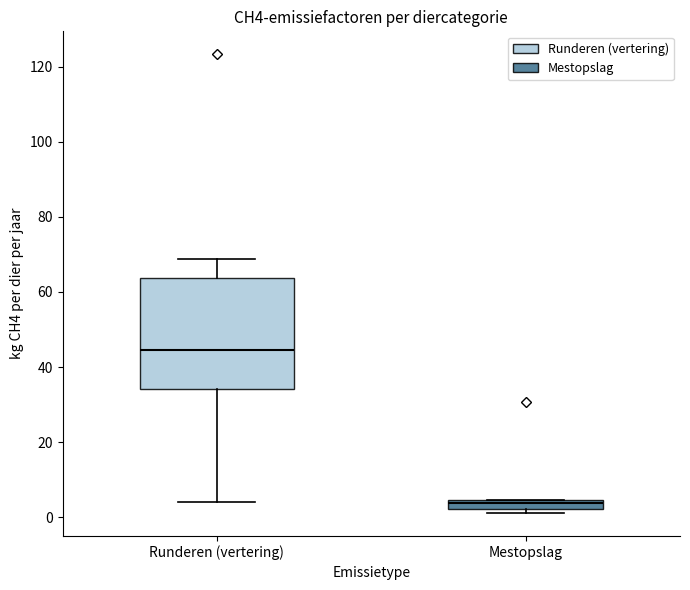

Where is the upper edge of the box for Mestopslag on the y-axis? The values are not printed on the chart, so give them approximately, as read against the axis.

4